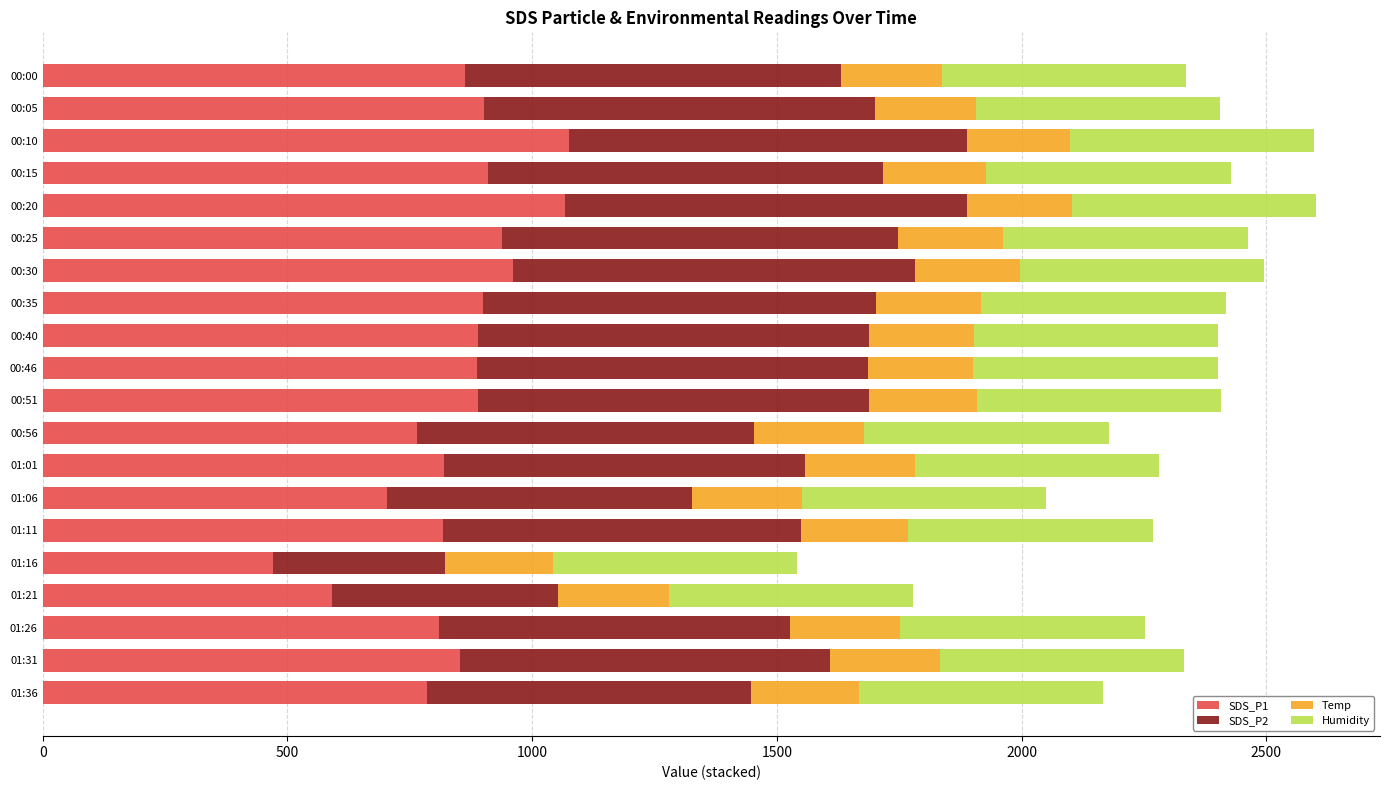

What is the lowest value of the SDS_P1 series?

470.1